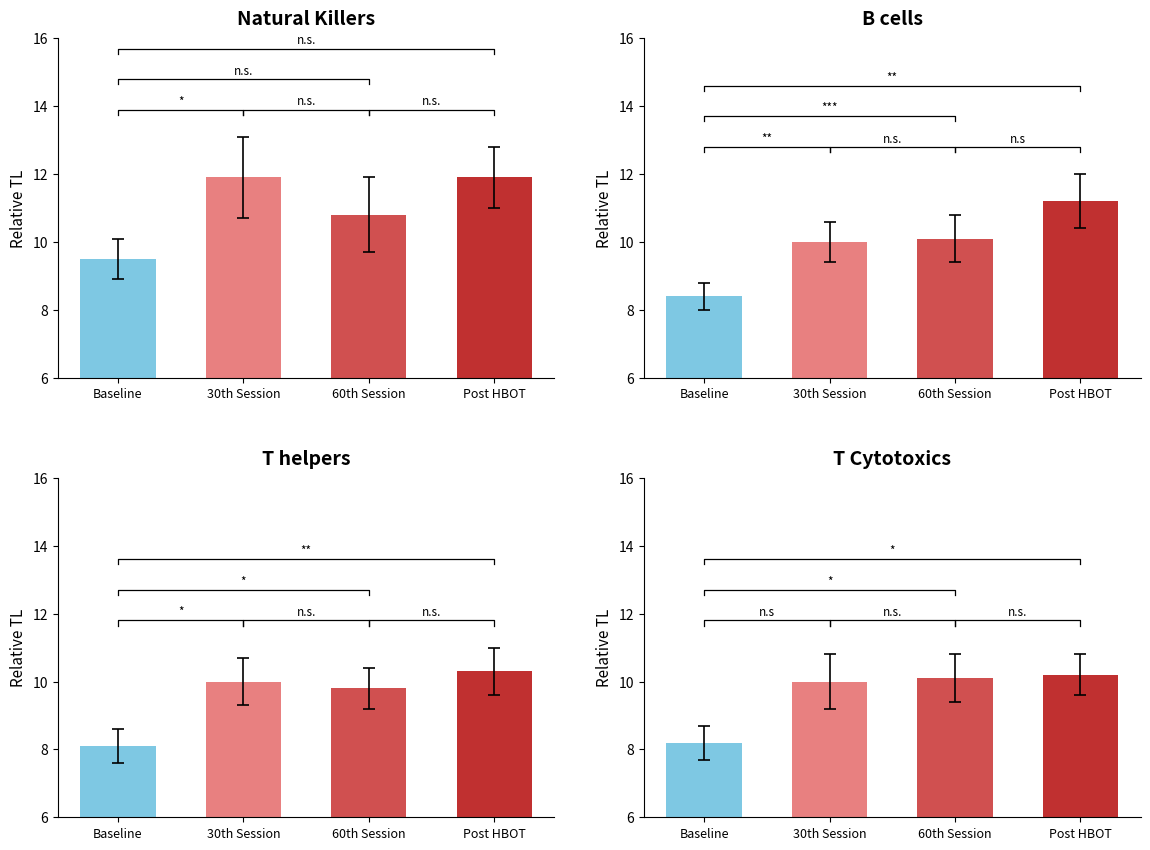

Between 3 and 17, which series saw the biggest shift?

Post HBOT